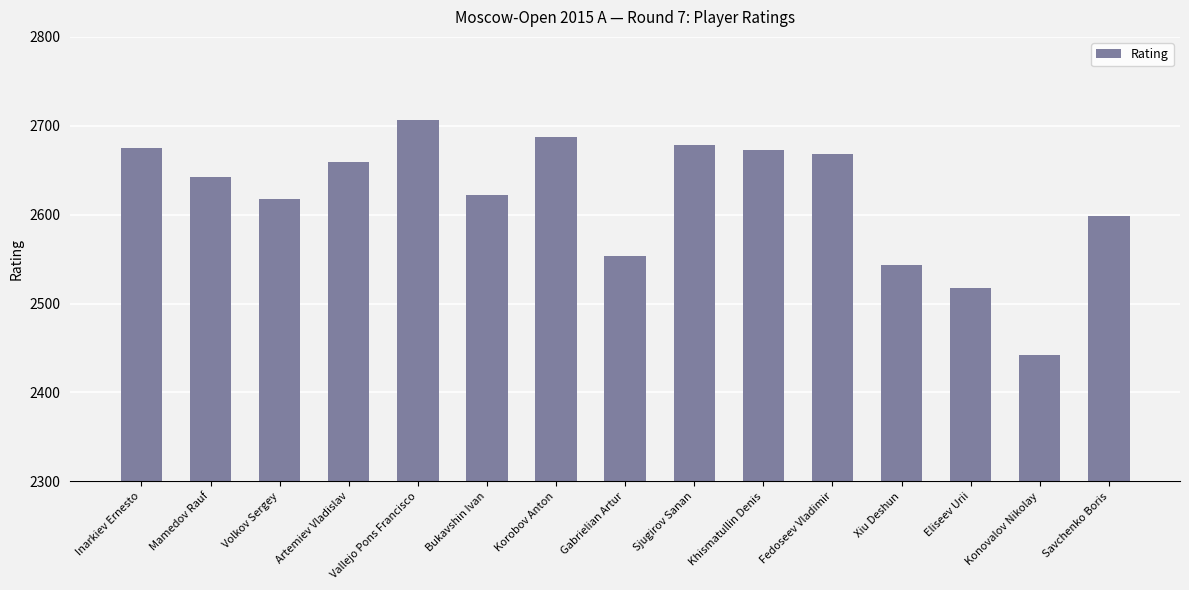

Between Artemiev Vladislav and Inarkiev Ernesto, which is larger?

Inarkiev Ernesto